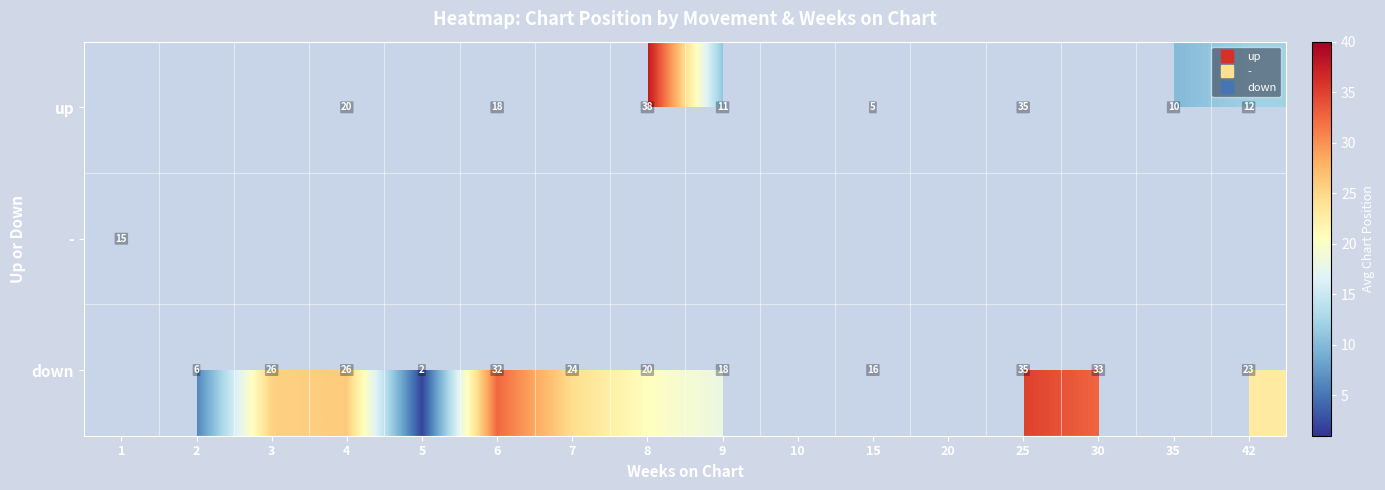

Count the number of categories in the chart.

16